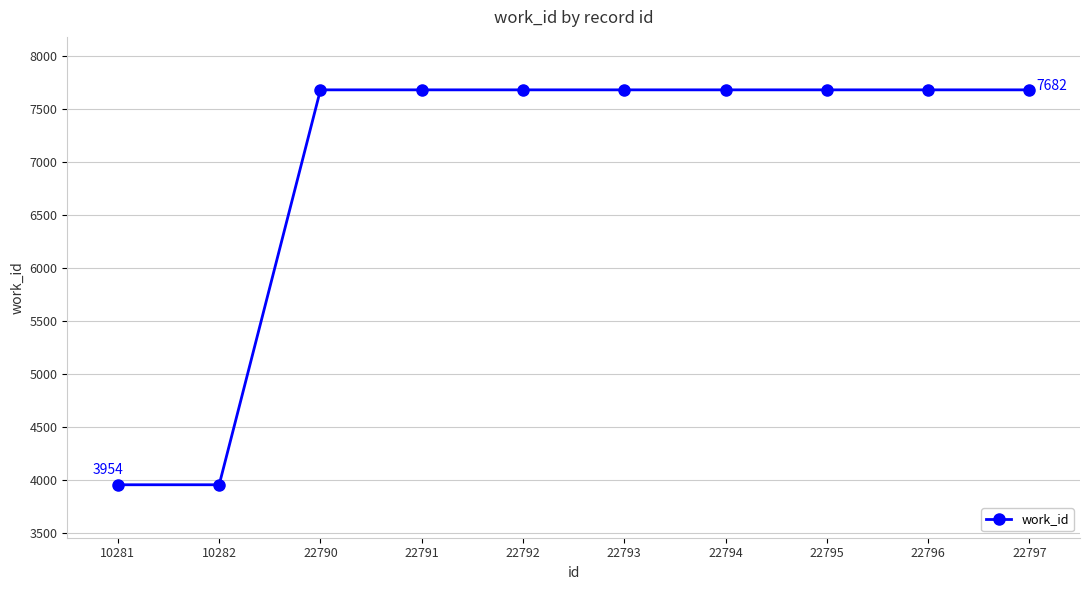

Is it true that the value at 10282 is 3954?

True